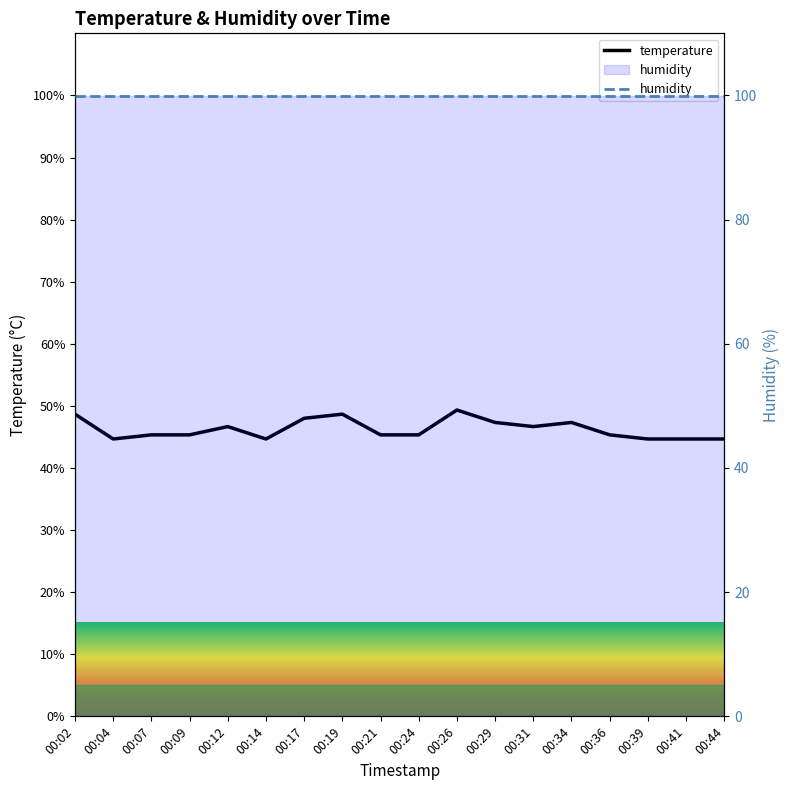

Rank the series at 00:39 from highest to lowest value.

humidity, temperature